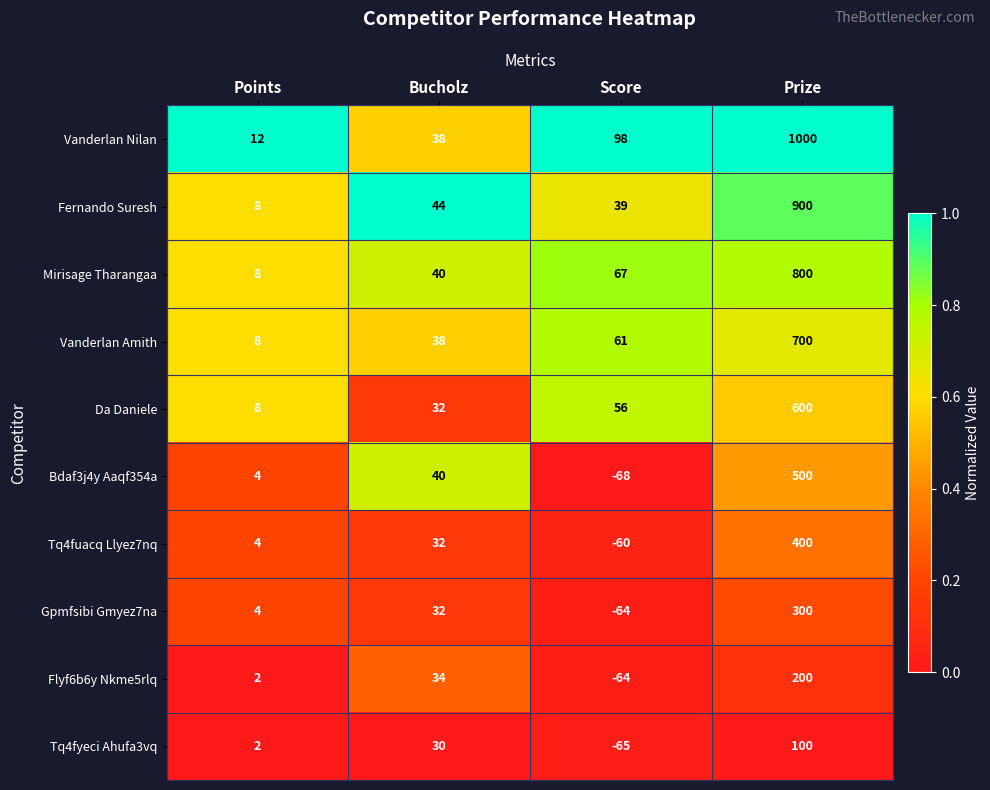

Rank the categories by Vanderlan Amith value from lowest to highest.

Points, Bucholz, Score, Prize